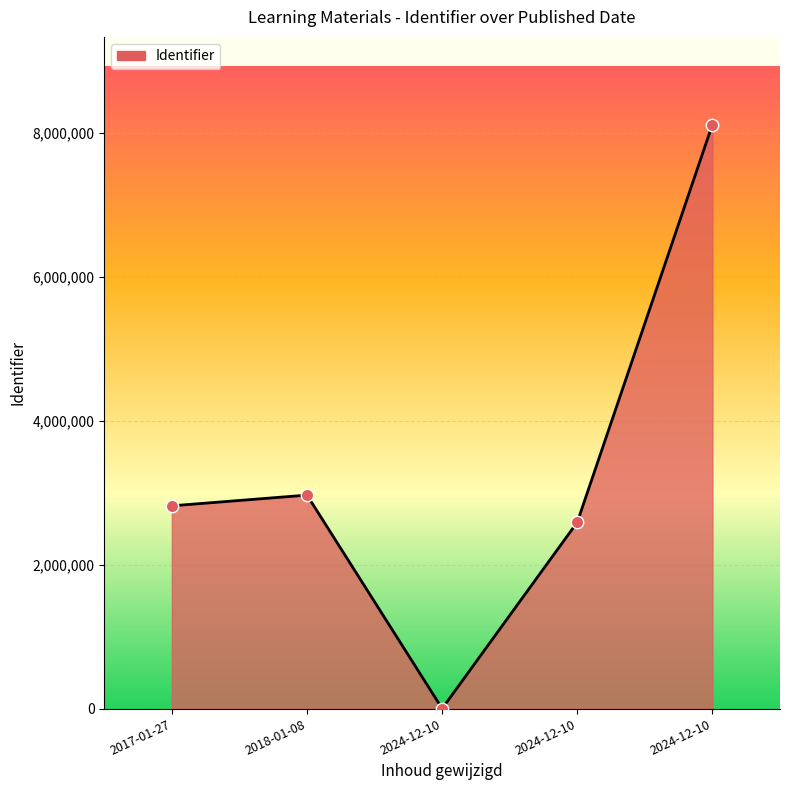

What is the change in value from 2024-12-10 to 2024-12-10?

+2591089